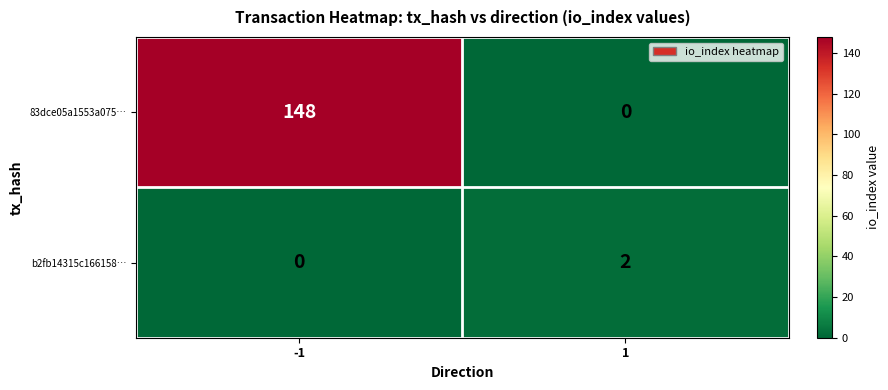

Reading left to right, extract all data points from this chart.

83dce05a1553a075…: -1=148	1=0
b2fb14315c166158…: -1=0	1=2